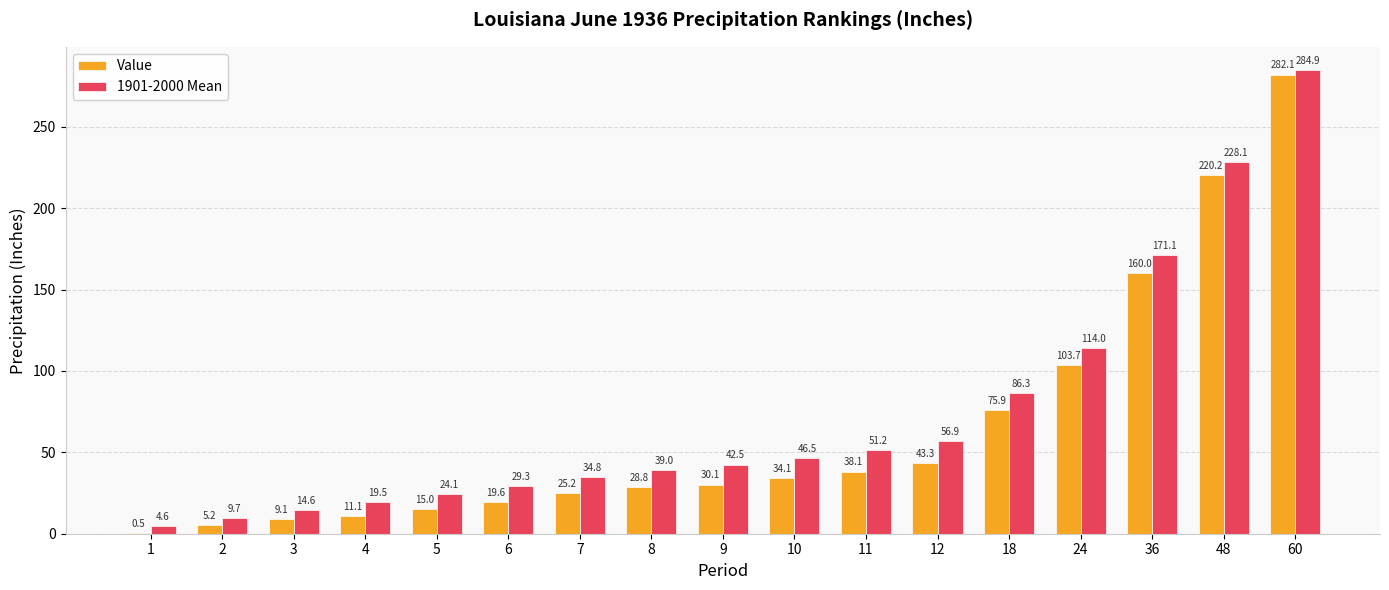

True or false: Value has a value of 5.2 at 2.

True